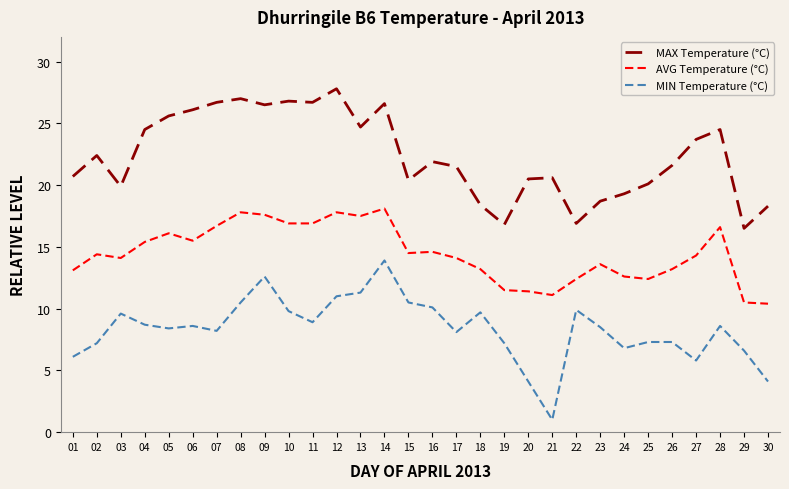

Is it true that MIN Temperature (°C) equals 5.4 at 20?

False